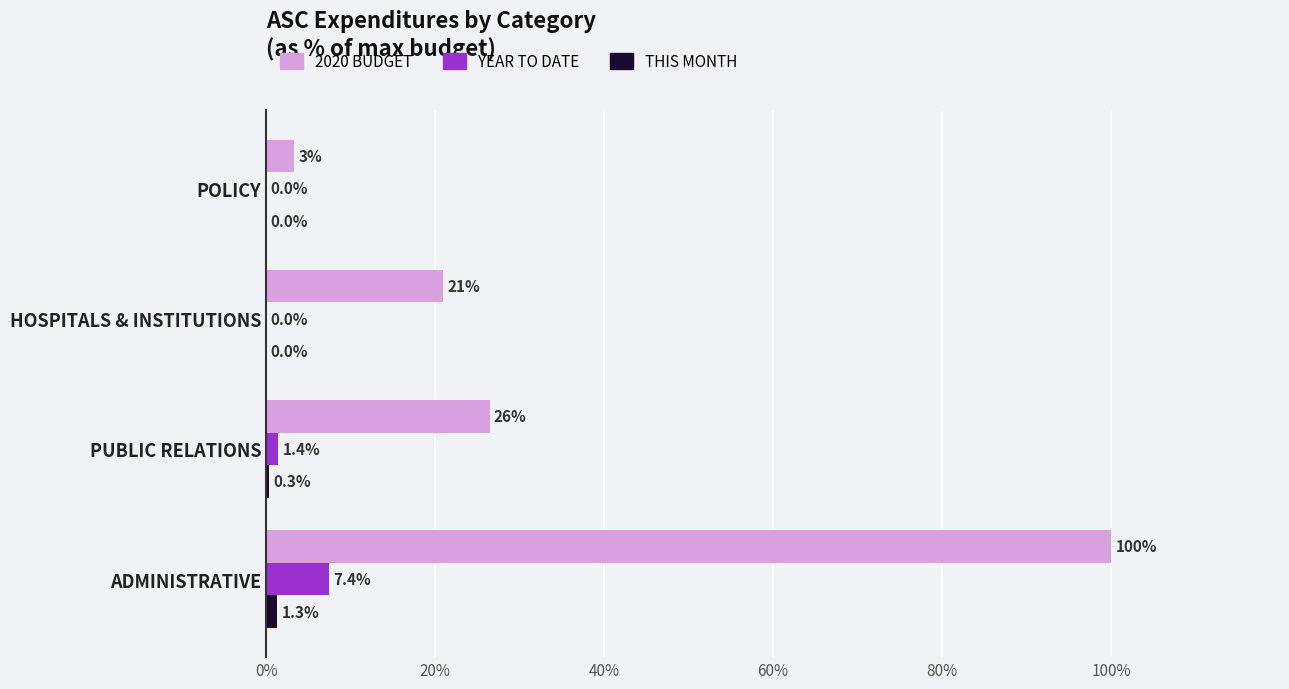

Is it true that THIS MONTH equals 1.3 at ADMINISTRATIVE?

True